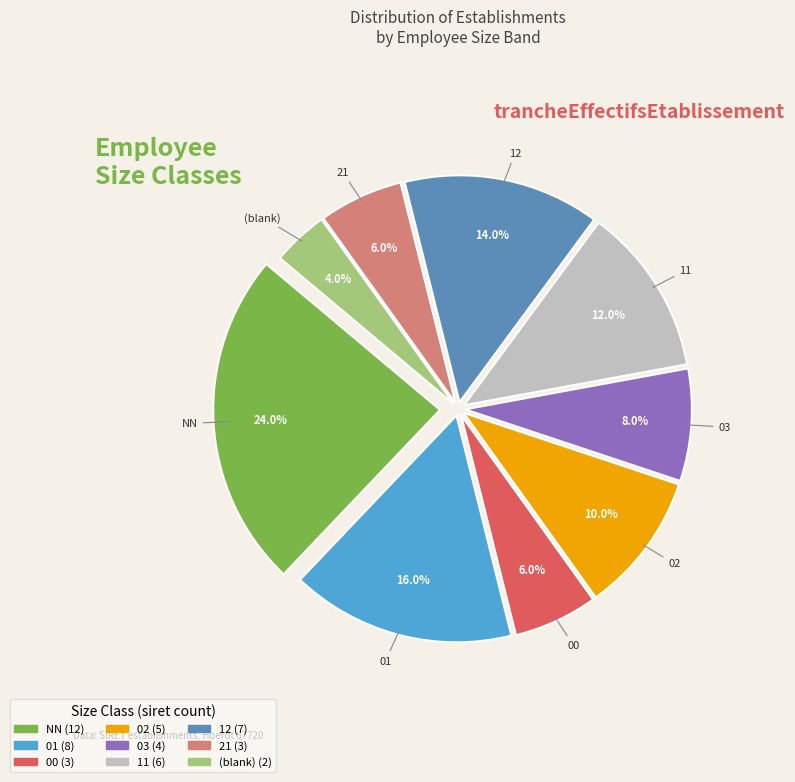

Is there any slice that represents more than half of the pie?

No